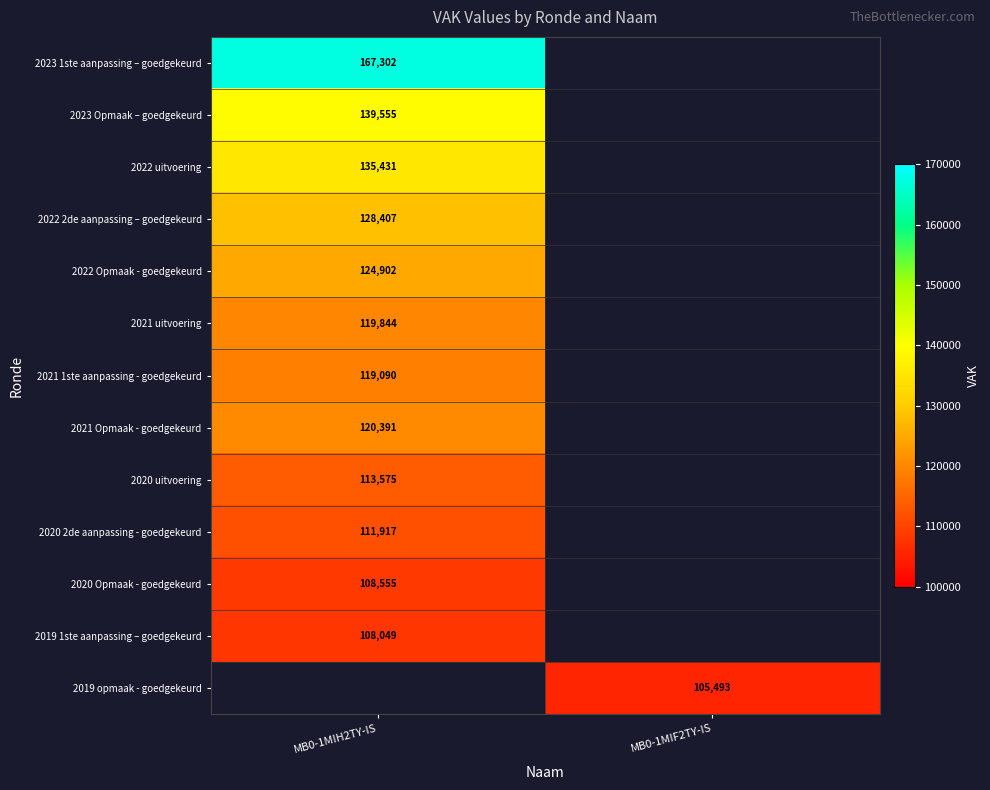

The value of 2022 uitvoering at MB0-1MIH2TY-IS is 48848. True or false?

False